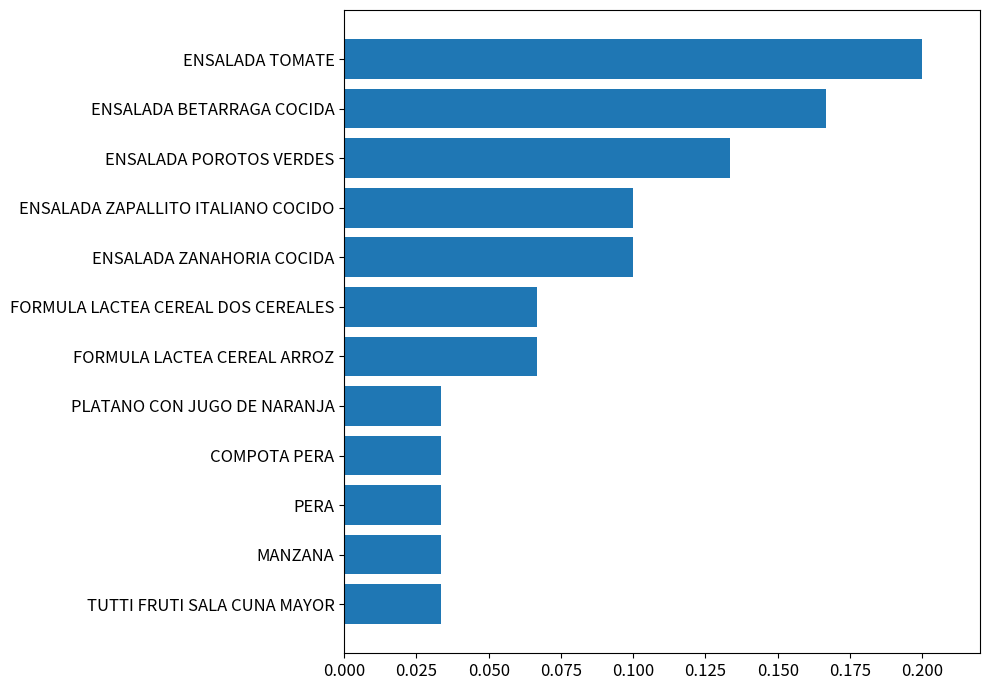

Between ENSALADA ZANAHORIA COCIDA and ENSALADA TOMATE, which is larger?

ENSALADA TOMATE